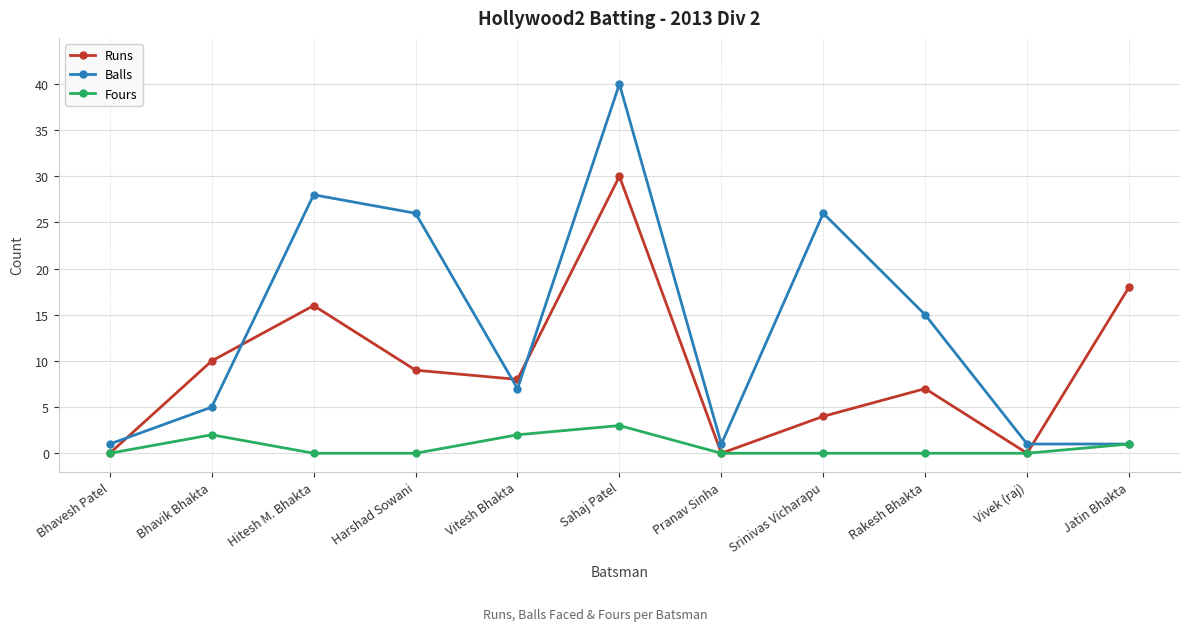

What is the total value across all series at Harshad Sowani?

35